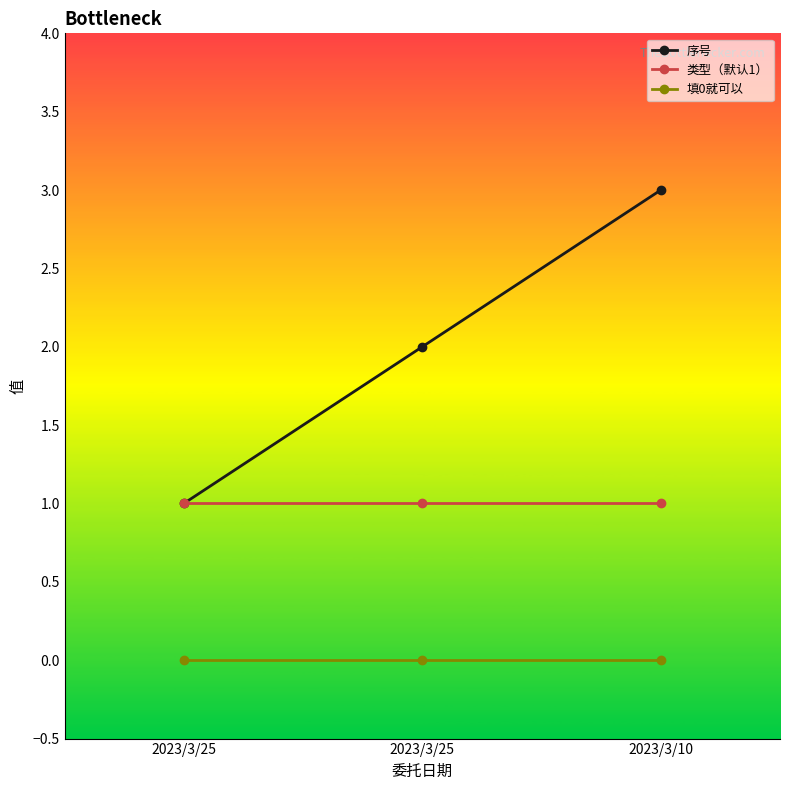

What is the difference between the highest and lowest values at 2023/3/25?

1